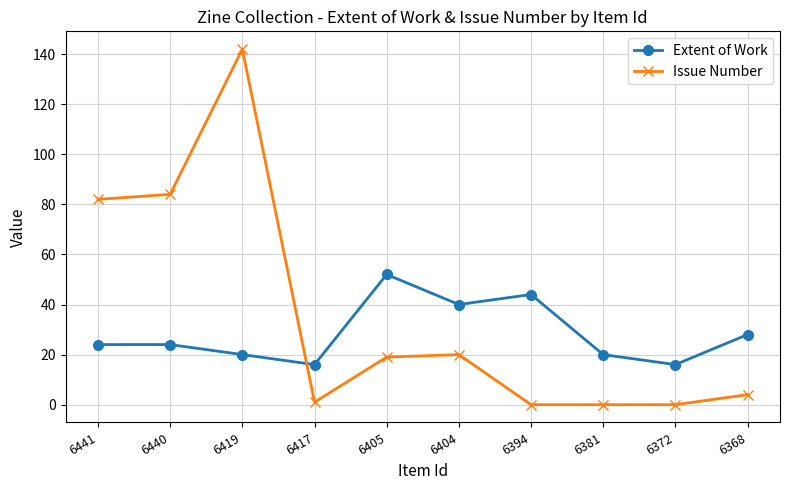

True or false: Extent of Work has more than 1 points higher than both neighbors.

True